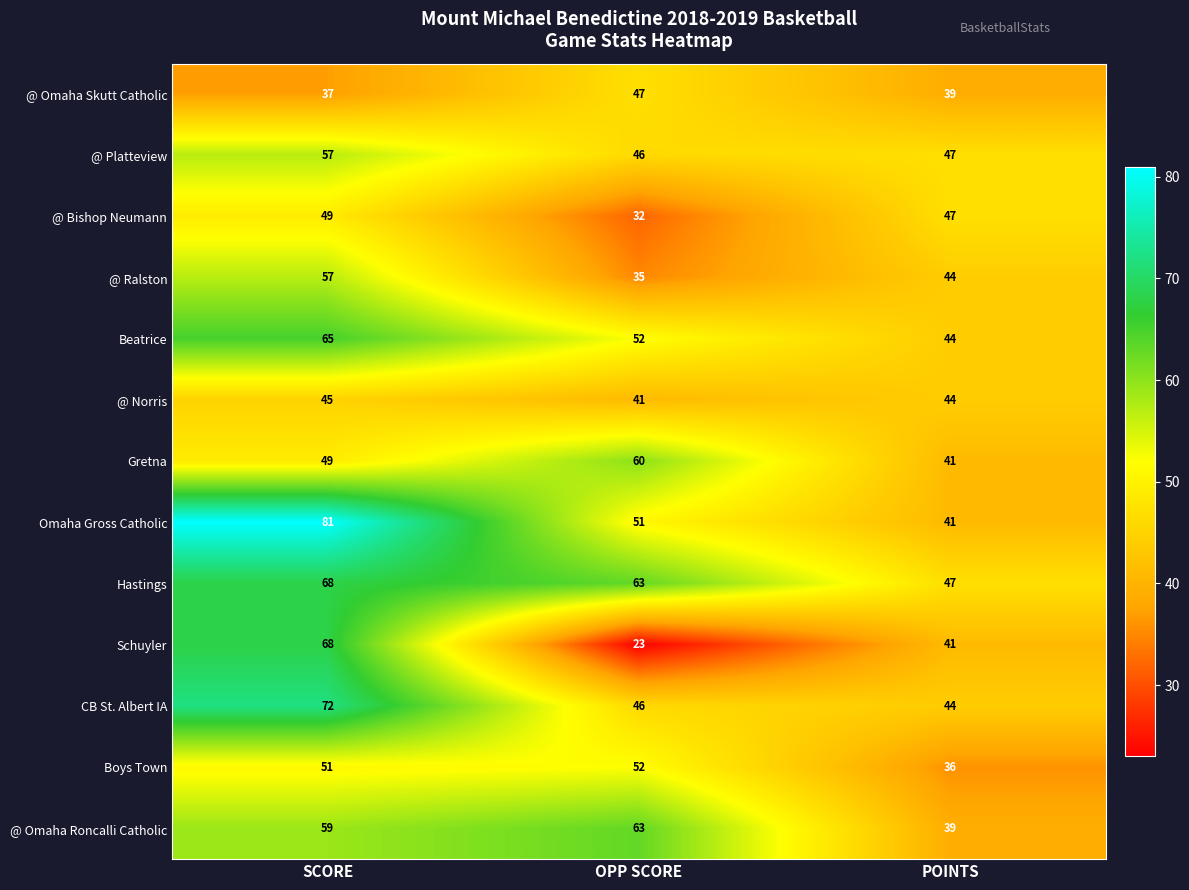

True or false: @ Ralston has a value of 60 at OPP SCORE.

False